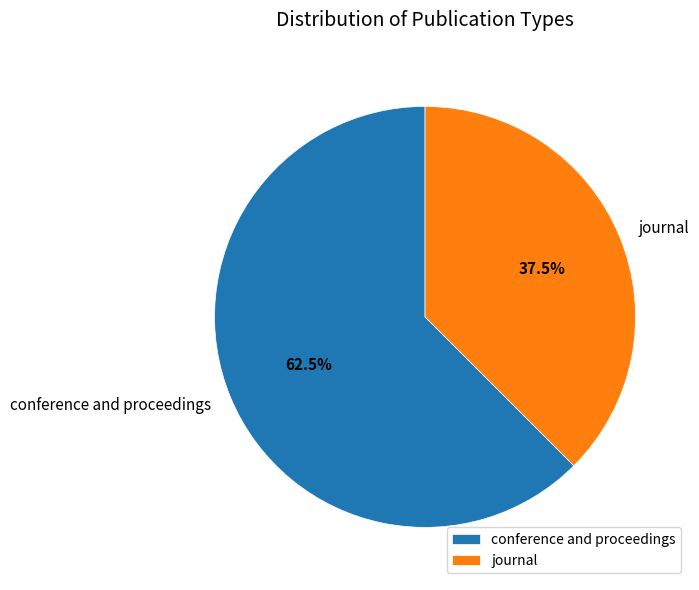

What is the largest slice in the pie chart?

conference and proceedings